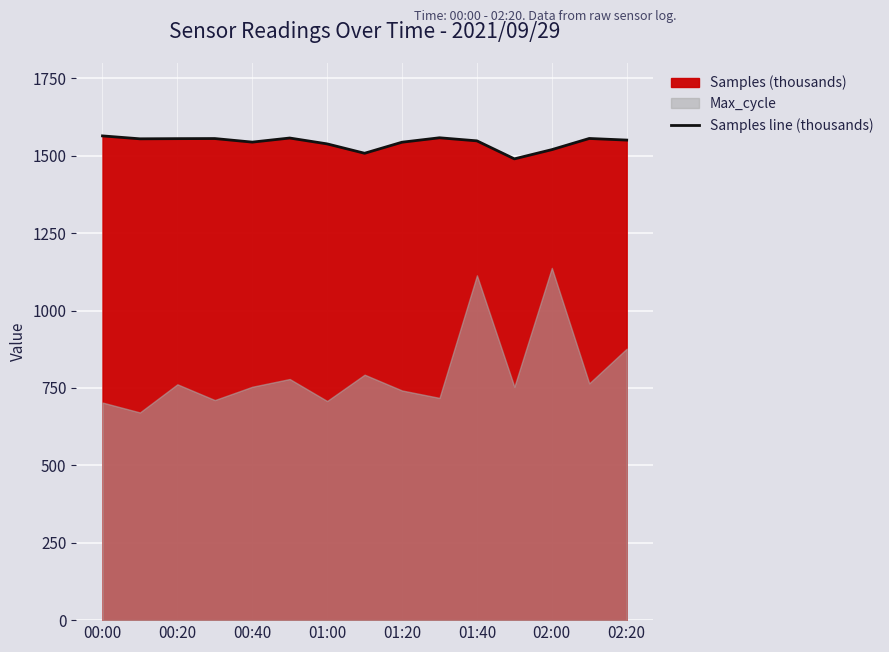

Which category has the highest value across all series?

00:00